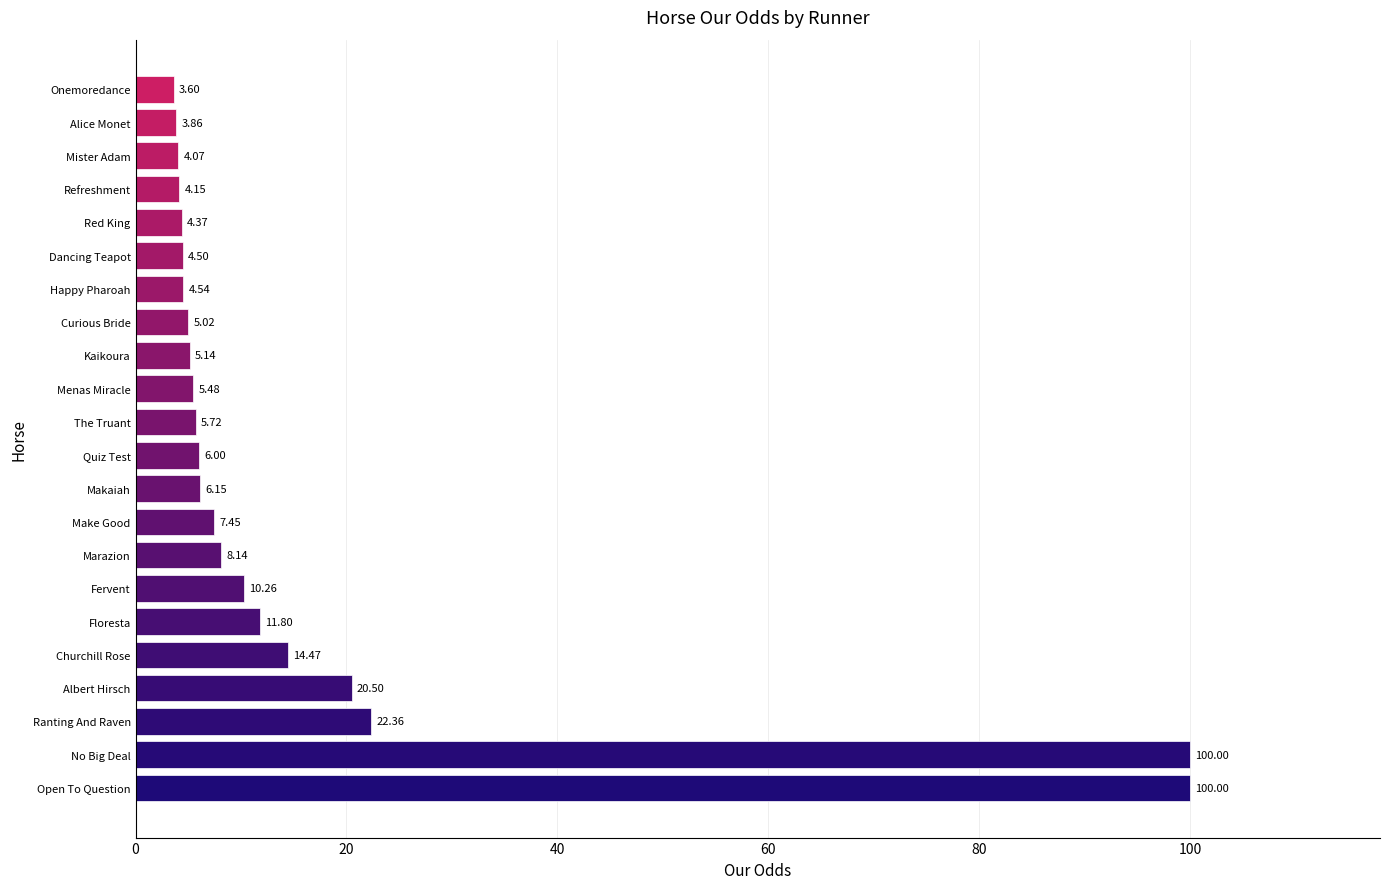

Where is the data nearest to the value 51?

Ranting And Raven